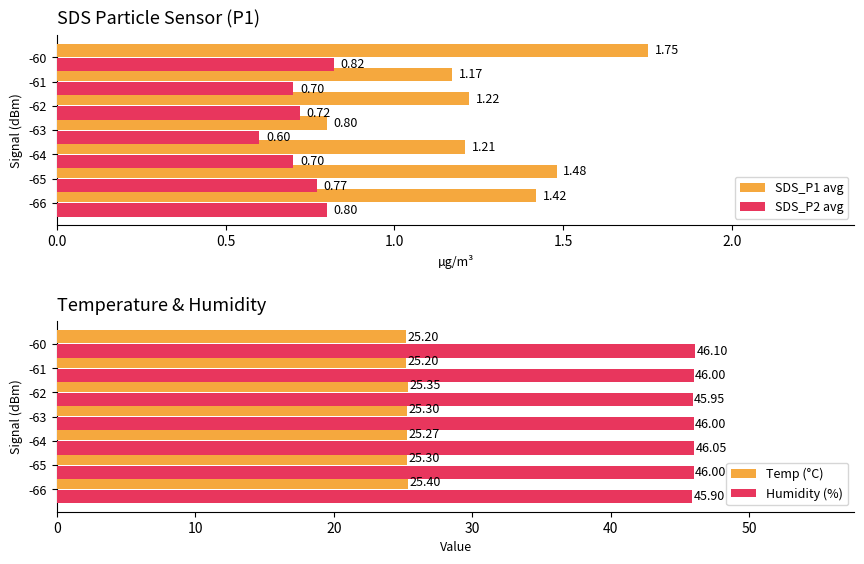

What is the average value of the Humidity (%) series?

46.0